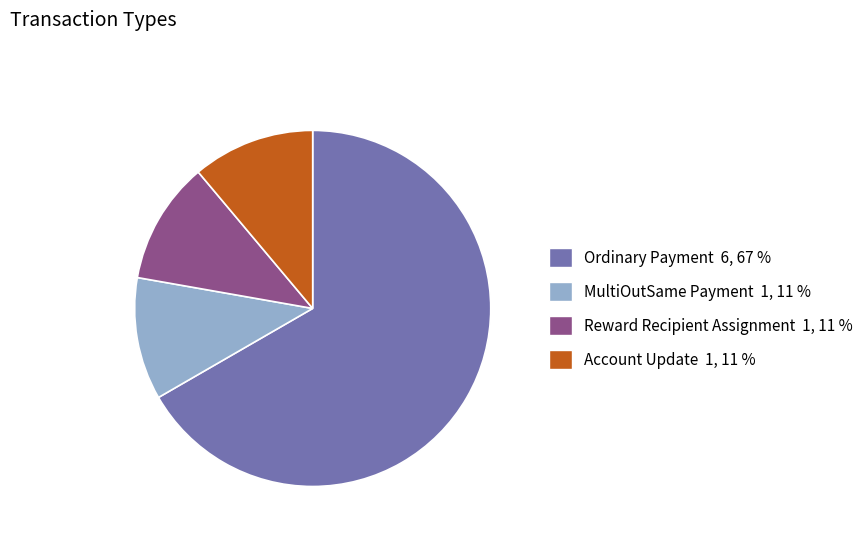

Which category accounts for the majority?

Ordinary Payment